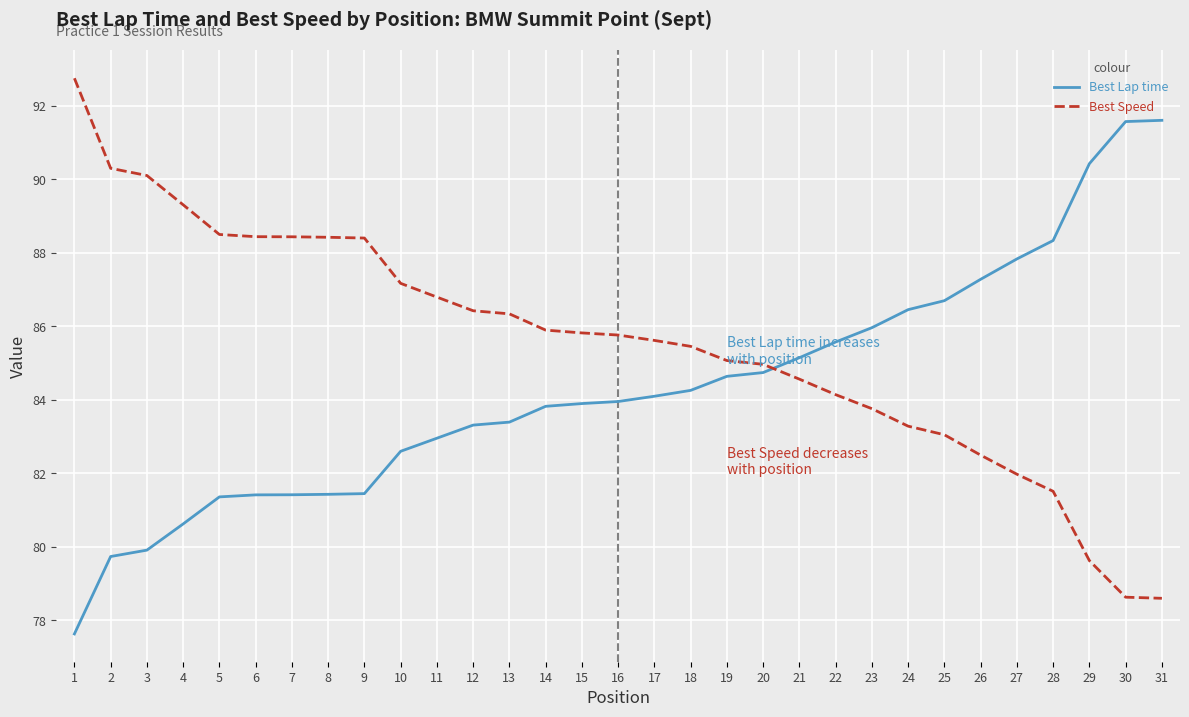

What is the difference between the highest and lowest values at 11?

3.8